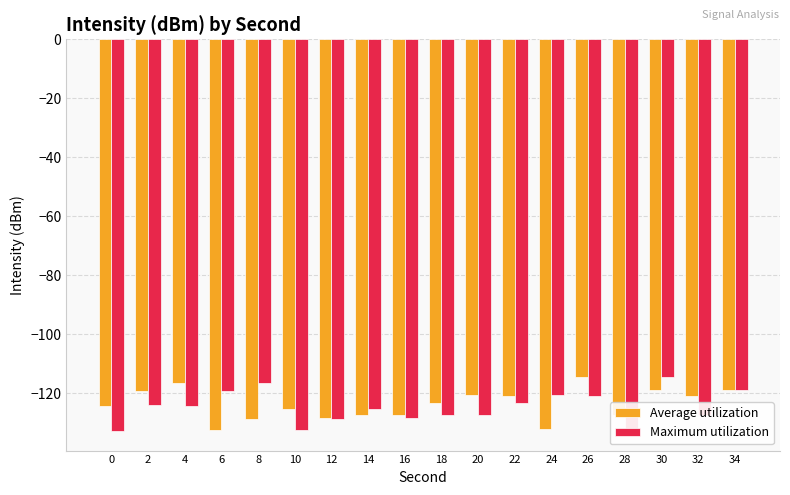

Rank the series at 2 from lowest to highest value.

Maximum utilization, Average utilization